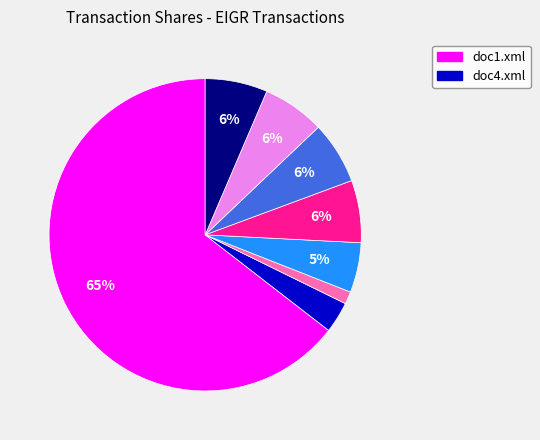

Is there any slice that represents more than half of the pie?

Yes